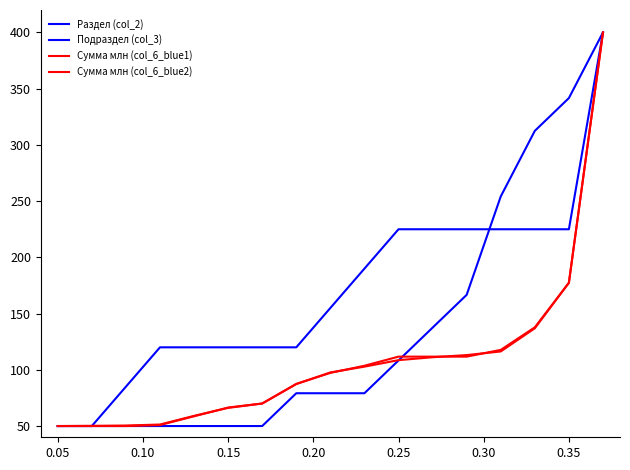

True or false: Подраздел (col_3) and Сумма млн (col_6_blue1) cross at least once.

False